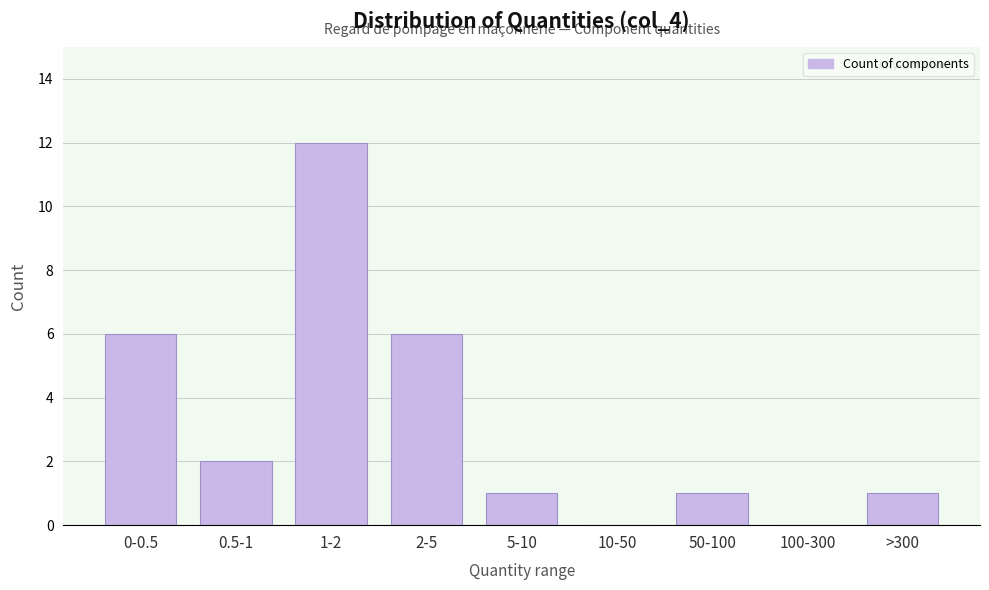

Reading left to right, transcribe all the data shown in this chart.

0-0.5=6	0.5-1=2	1-2=12	2-5=6	5-10=1	10-50=0	50-100=1	100-300=0	>300=1